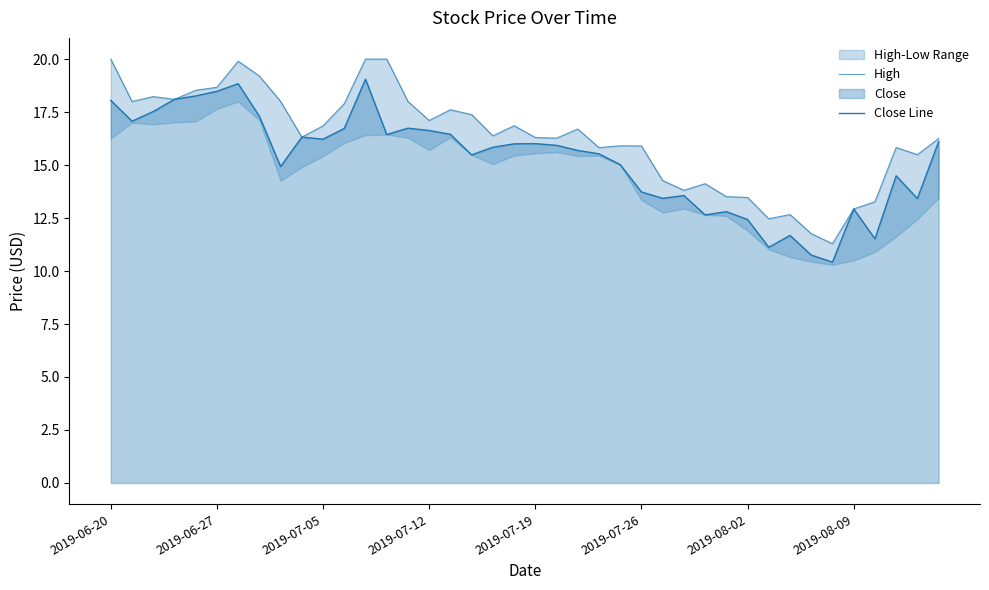

What is the average value of the High series?

16.3